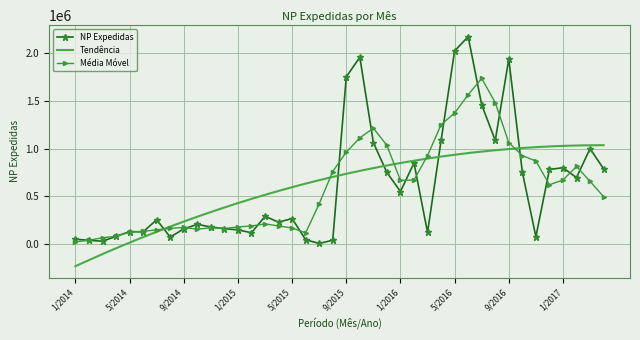

At which label does the data first exceed 268335?

3/2015